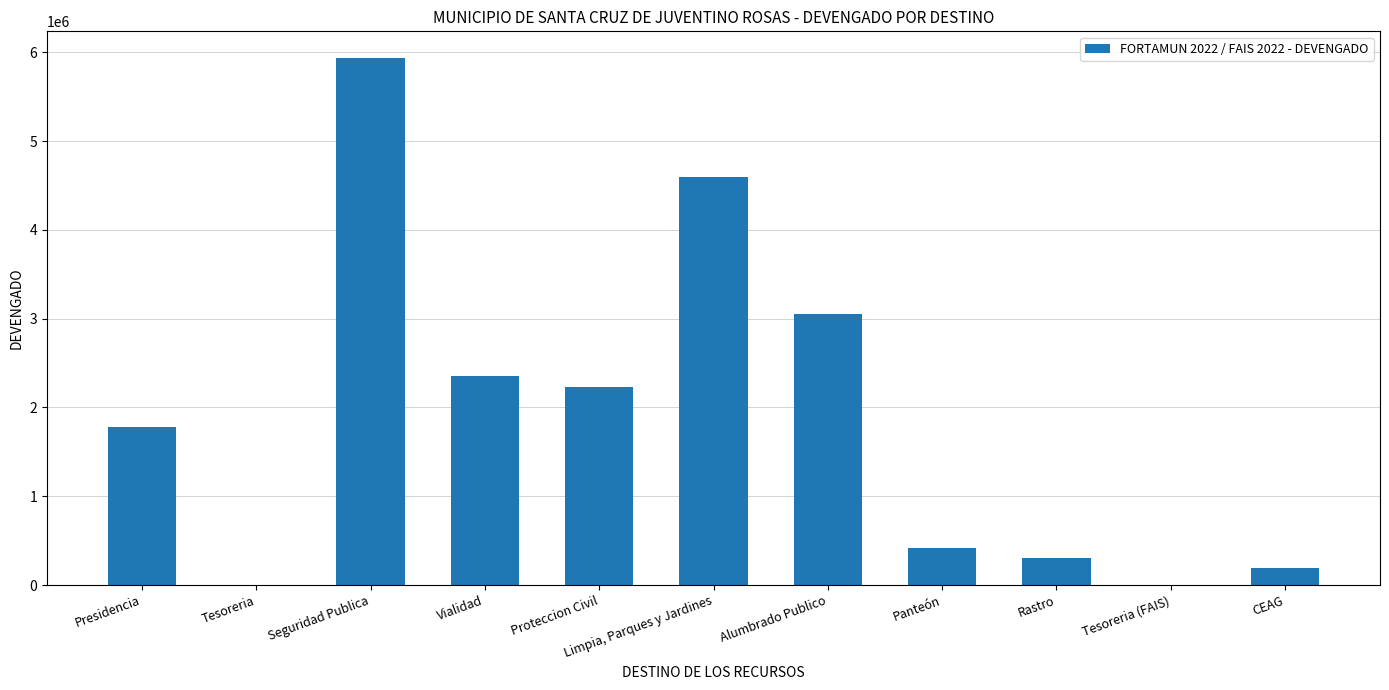

What is the sum of the values at Proteccion Civil and Rastro?

2532016.6